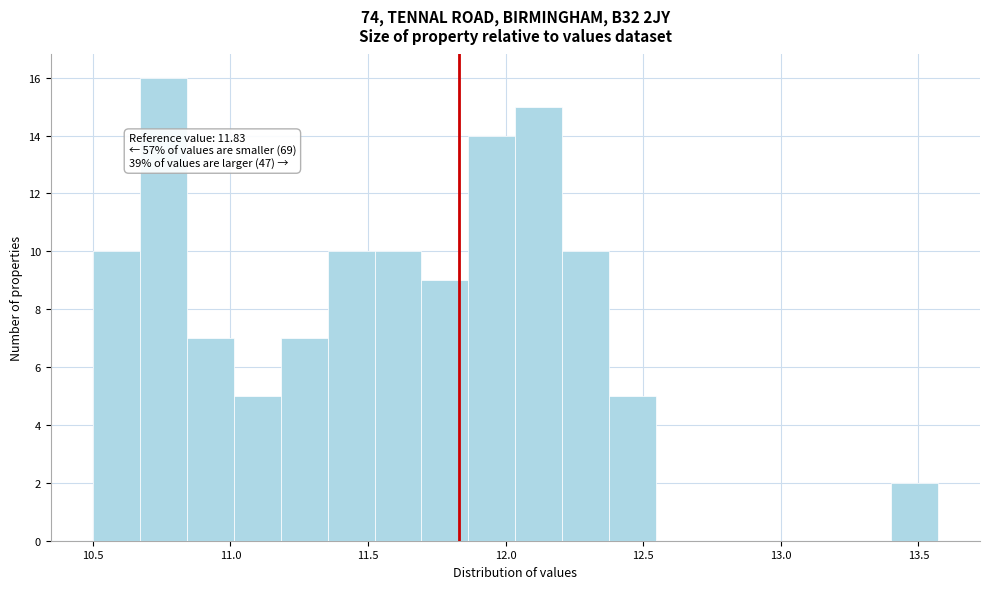

Around what value on the x-axis is the tallest bar? Give the approximate position of its centre, as read against the axis.

10.75